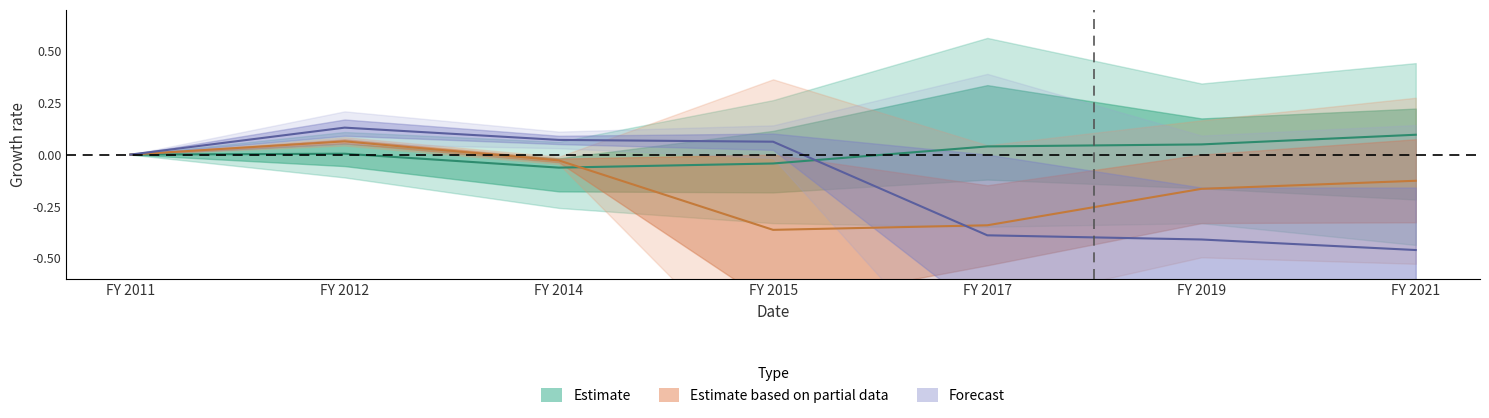

The Estimate based on partial data series shows -0.0 at FY 2014. True or false?

True